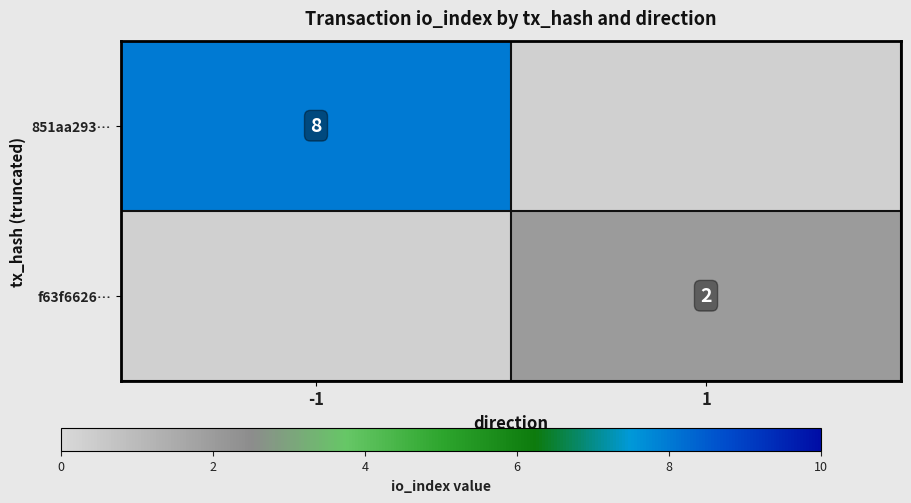

The value of f63f6626… at 1 is 2. True or false?

True